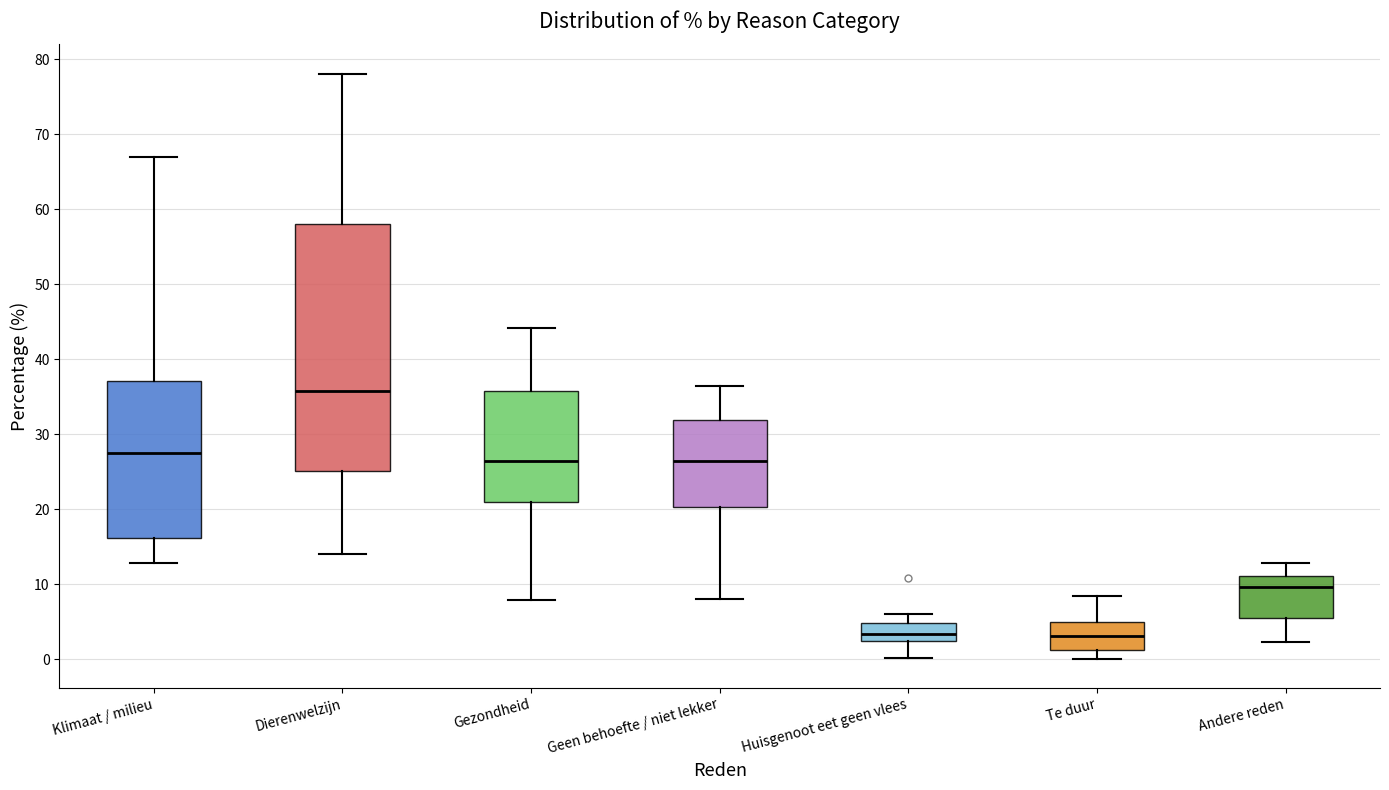

Reading left to right, transcribe this box plot: for each box, give where its median line is, the range the box spans, and where its two whiskers end, as read against the y-axis. The values are not printed on the chart, so give them approximately, as read against the axis.

Klimaat / milieu: median 28, box 16 to 37, whiskers 13 to 67
Dierenwelzijn: median 36, box 25 to 58, whiskers 14 to 78
Gezondheid: median 27, box 21 to 36, whiskers 8 to 44
Geen behoefte / niet lekker: median 26, box 20 to 32, whiskers 8 to 37
Huisgenoot eet geen vlees: median 3, box 2 to 5, whiskers 0 to 6
Te duur: median 3, box 1 to 5, whiskers 0 to 8
Andere reden: median 10, box 5 to 11, whiskers 2 to 13